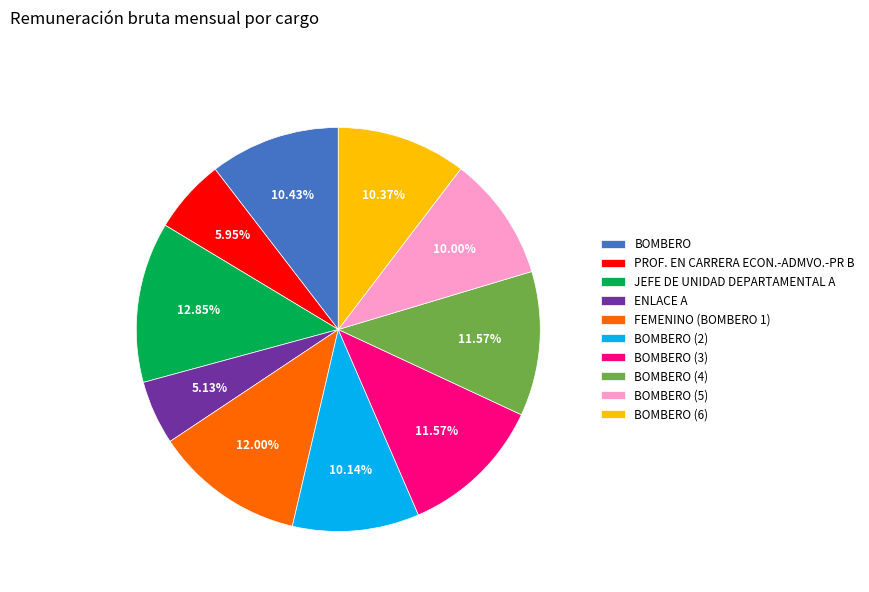

The BOMBERO slice represents 10% of the pie. True or false?

True